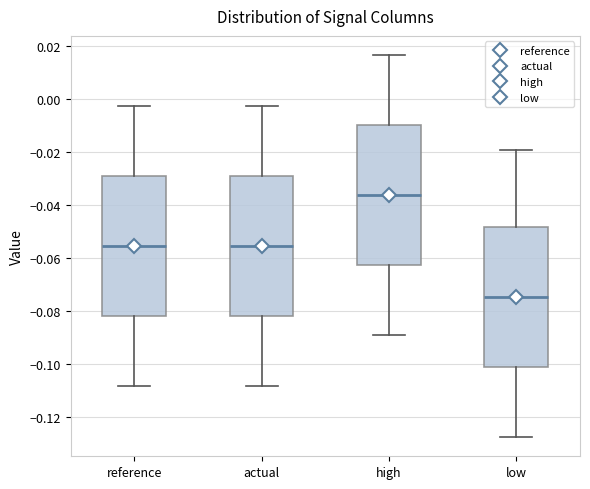

Reading left to right, transcribe this box plot: for each box, give where its median line is, the range the box spans, and where its two whiskers end, as read against the y-axis. The values are not printed on the chart, so give them approximately, as read against the axis.

reference: median -0.056, box -0.082 to -0.030, whiskers -0.108 to -0.002
actual: median -0.056, box -0.082 to -0.030, whiskers -0.108 to -0.002
high: median -0.036, box -0.062 to -0.010, whiskers -0.090 to 0.016
low: median -0.074, box -0.102 to -0.048, whiskers -0.128 to -0.020